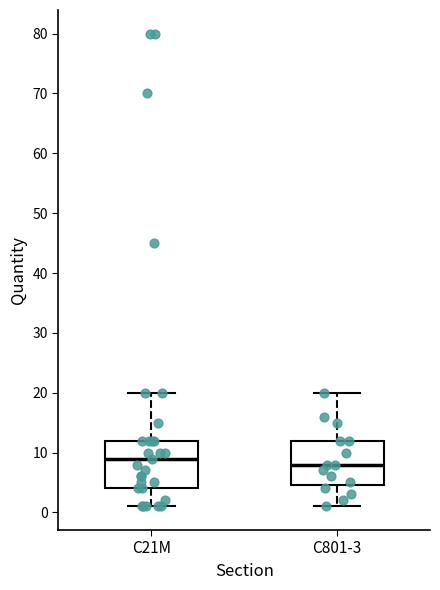

Which box has the lowest median line?

C801-3